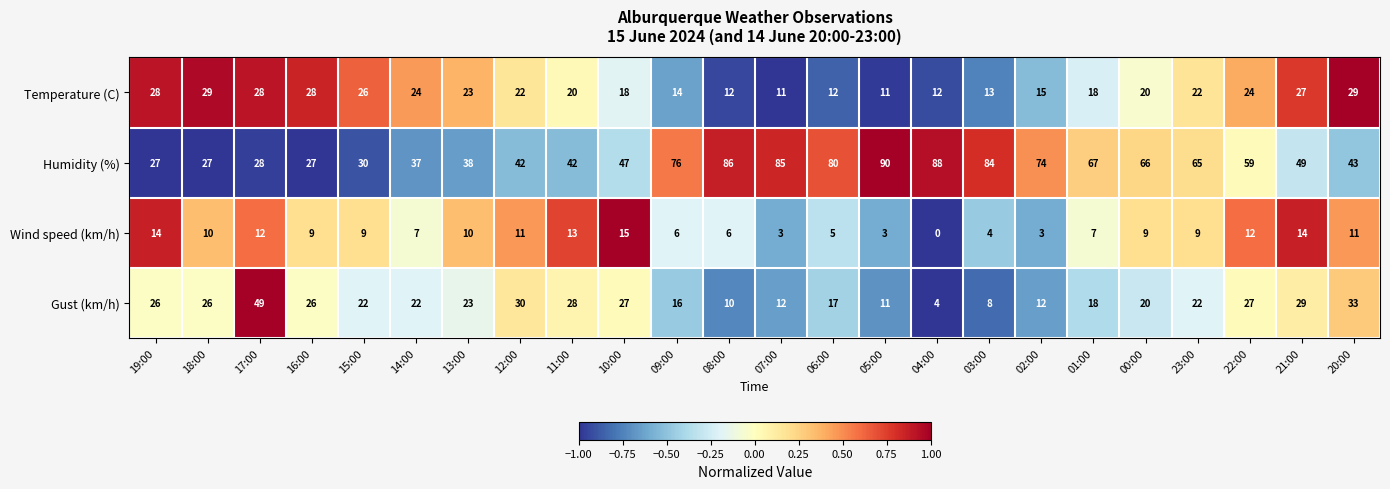

Which label corresponds to the smallest value in the chart?

04:00